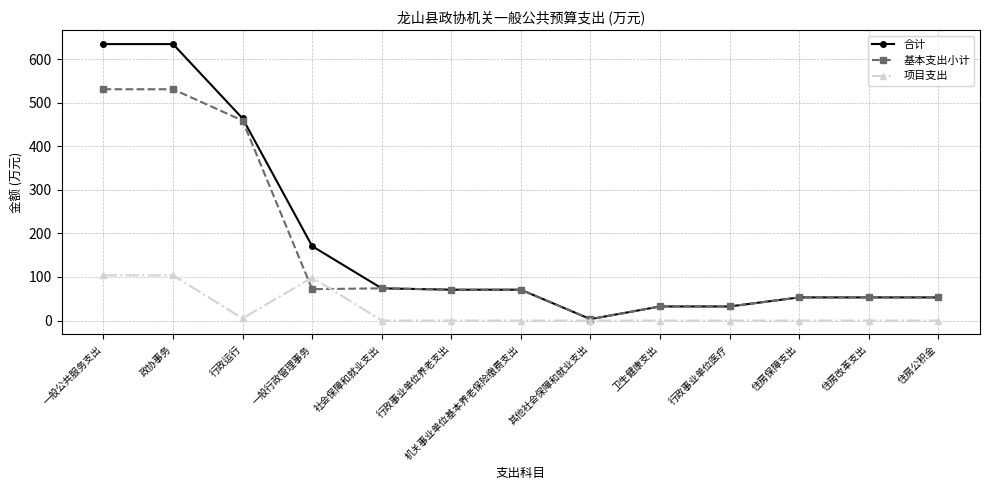

True or false: 合计 has a value of 60.9 at 一般行政管理事务.

False